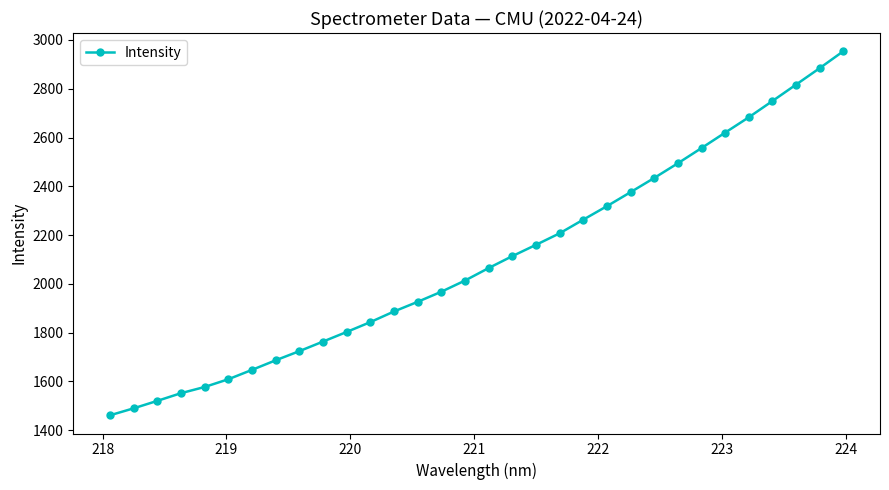

Does the chart display data point markers on the line(s)?

Yes